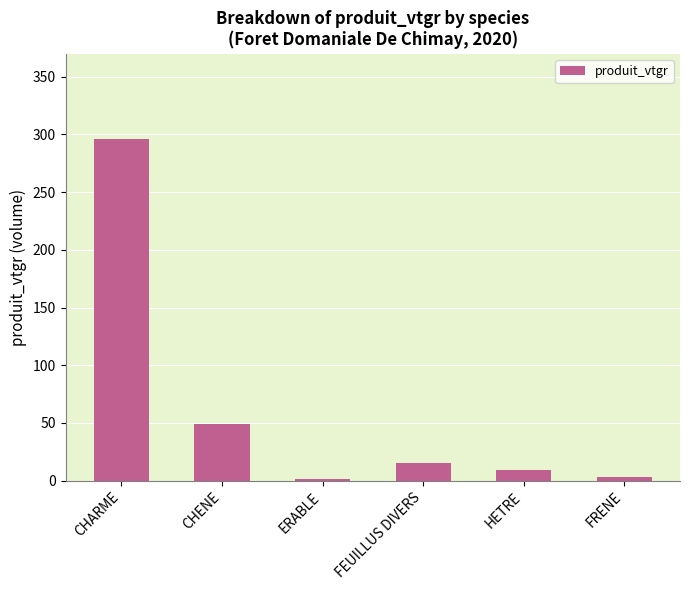

Count the number of values greater than 15.

3